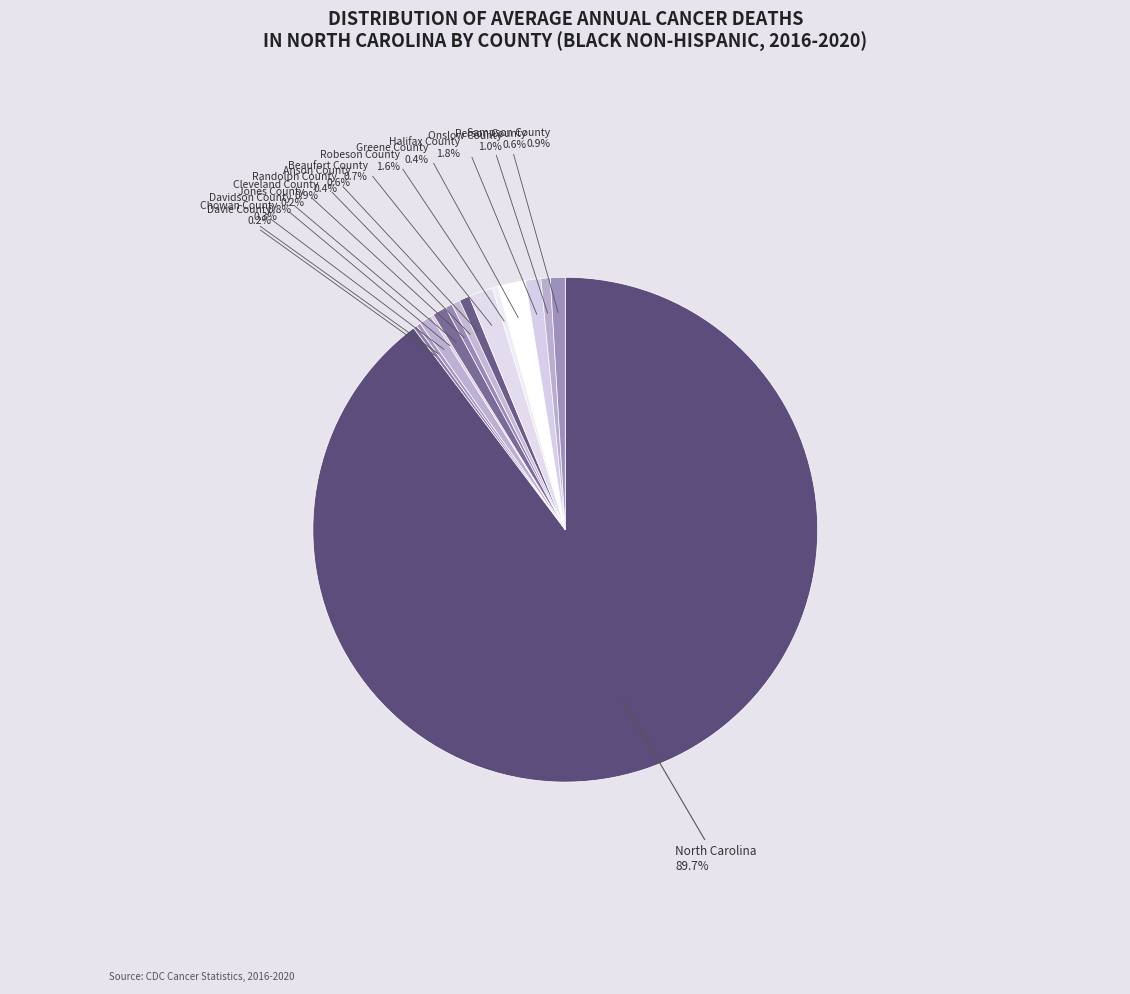

Is the sum of Greene County and North Carolina greater than half?

Yes